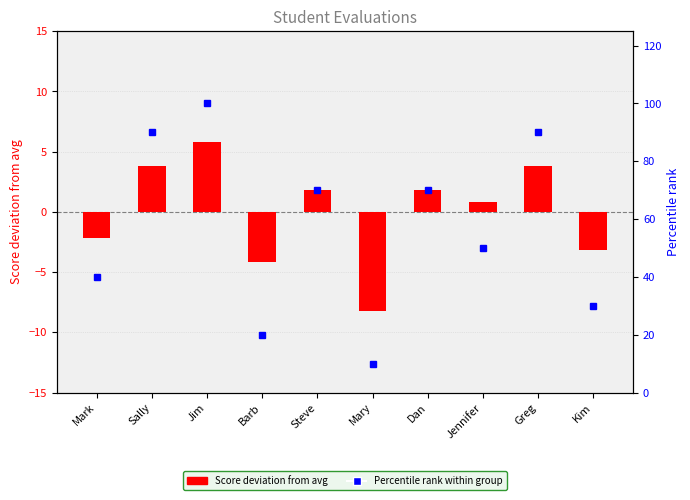

What is the label of the 8th bar from the right?

Jim